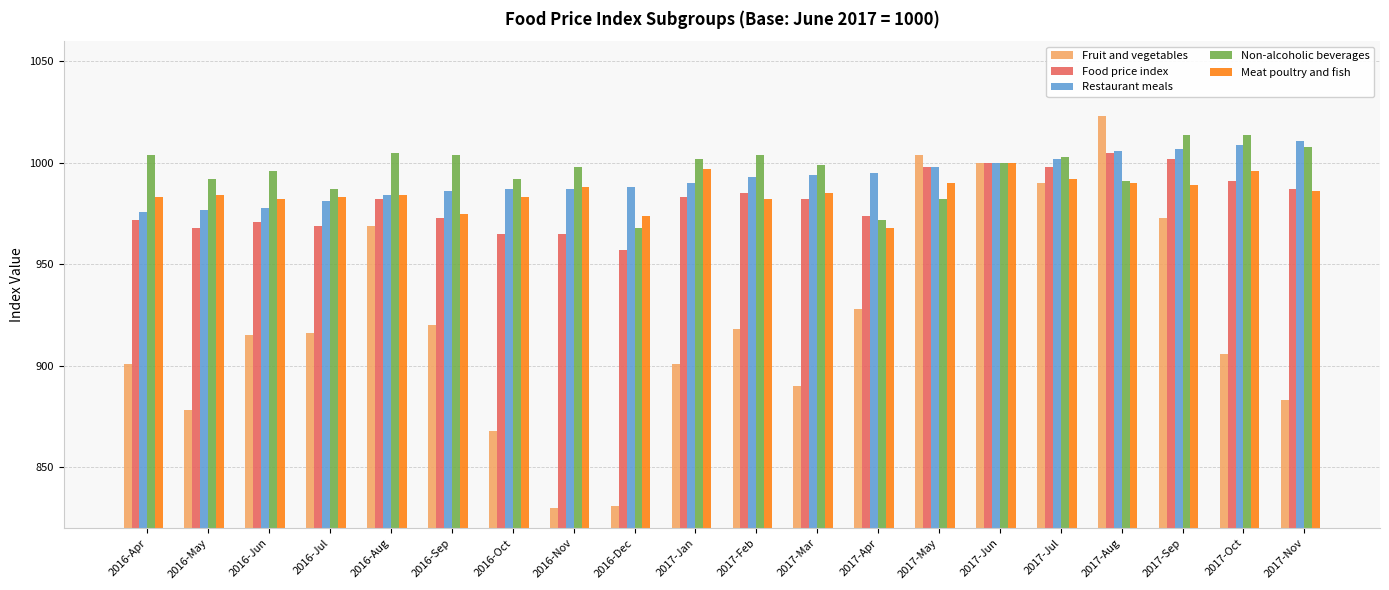

Reading right to left, list all the values displayed in this chart.

Fruit and vegetables: 2017-Nov=883	2017-Oct=906	2017-Sep=973	2017-Aug=1023	2017-Jul=990	2017-Jun=1000	2017-May=1004	2017-Apr=928	2017-Mar=890	2017-Feb=918	2017-Jan=901	2016-Dec=831	2016-Nov=830	2016-Oct=868	2016-Sep=920	2016-Aug=969	2016-Jul=916	2016-Jun=915	2016-May=878	2016-Apr=901
Food price index: 2017-Nov=987	2017-Oct=991	2017-Sep=1002	2017-Aug=1005	2017-Jul=998	2017-Jun=1000	2017-May=998	2017-Apr=974	2017-Mar=982	2017-Feb=985	2017-Jan=983	2016-Dec=957	2016-Nov=965	2016-Oct=965	2016-Sep=973	2016-Aug=982	2016-Jul=969	2016-Jun=971	2016-May=968	2016-Apr=972
Restaurant meals: 2017-Nov=1011	2017-Oct=1009	2017-Sep=1007	2017-Aug=1006	2017-Jul=1002	2017-Jun=1000	2017-May=998	2017-Apr=995	2017-Mar=994	2017-Feb=993	2017-Jan=990	2016-Dec=988	2016-Nov=987	2016-Oct=987	2016-Sep=986	2016-Aug=984	2016-Jul=981	2016-Jun=978	2016-May=977	2016-Apr=976
Non-alcoholic beverages: 2017-Nov=1008	2017-Oct=1014	2017-Sep=1014	2017-Aug=991	2017-Jul=1003	2017-Jun=1000	2017-May=982	2017-Apr=972	2017-Mar=999	2017-Feb=1004	2017-Jan=1002	2016-Dec=968	2016-Nov=998	2016-Oct=992	2016-Sep=1004	2016-Aug=1005	2016-Jul=987	2016-Jun=996	2016-May=992	2016-Apr=1004
Meat poultry and fish: 2017-Nov=986	2017-Oct=996	2017-Sep=989	2017-Aug=990	2017-Jul=992	2017-Jun=1000	2017-May=990	2017-Apr=968	2017-Mar=985	2017-Feb=982	2017-Jan=997	2016-Dec=974	2016-Nov=988	2016-Oct=983	2016-Sep=975	2016-Aug=984	2016-Jul=983	2016-Jun=982	2016-May=984	2016-Apr=983